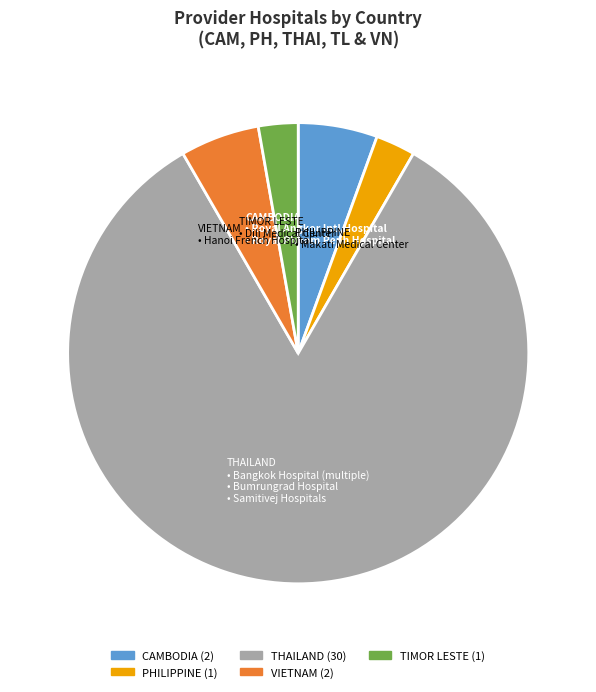

Is there any slice that represents more than half of the pie?

Yes